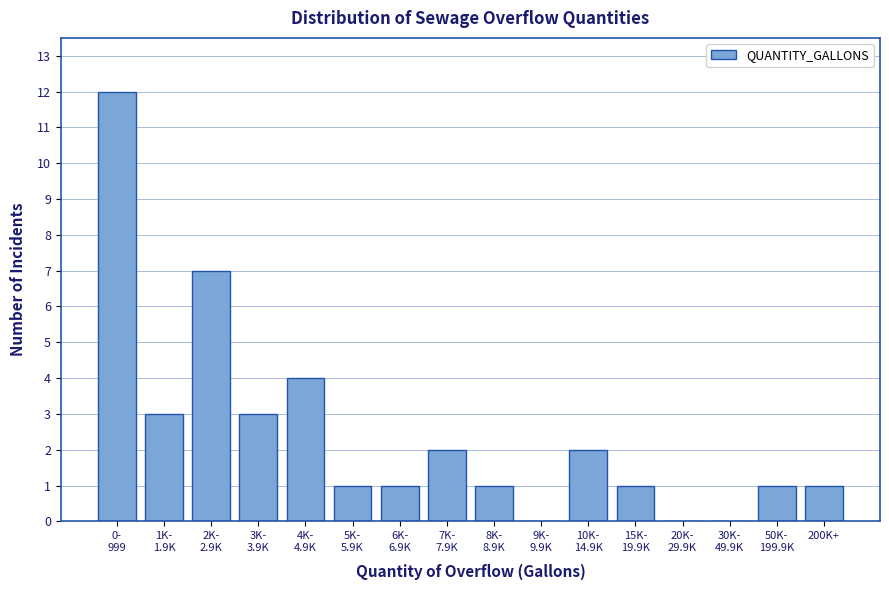

What is the sum of all values?

39